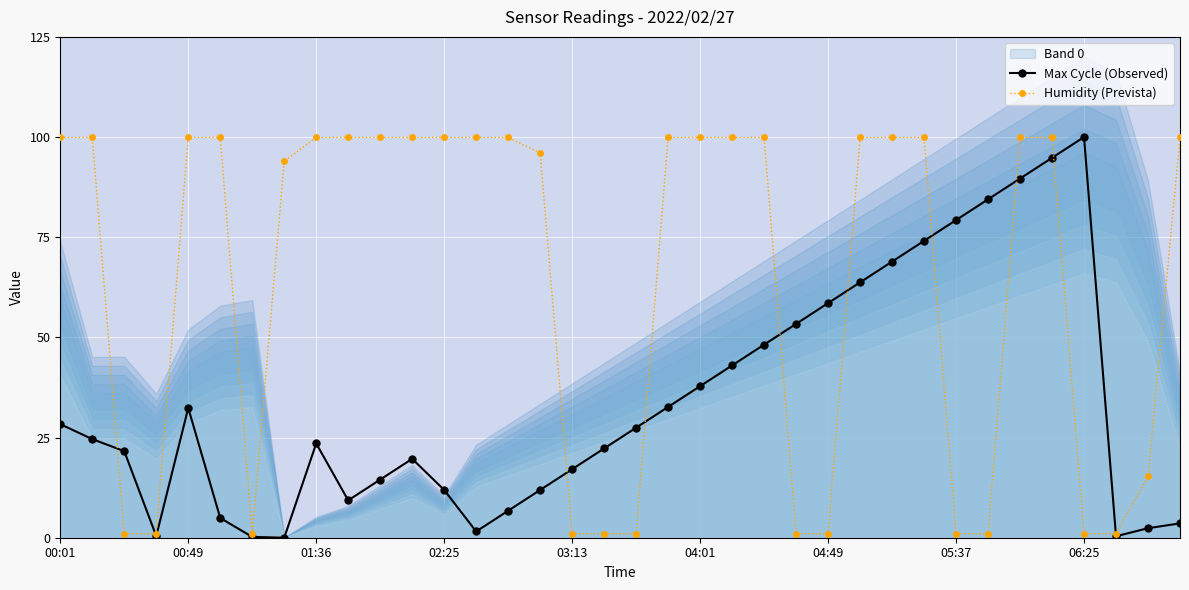

True or false: Humidity (Prevista) has more than 1 points higher than both neighbors.

False